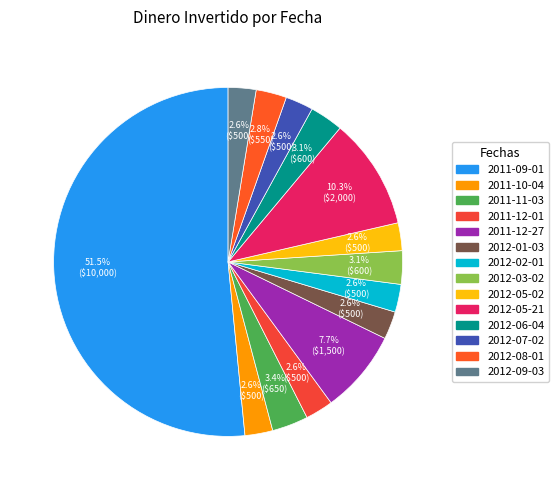

True or false: 2012-05-21 accounts for 1% of the total.

False